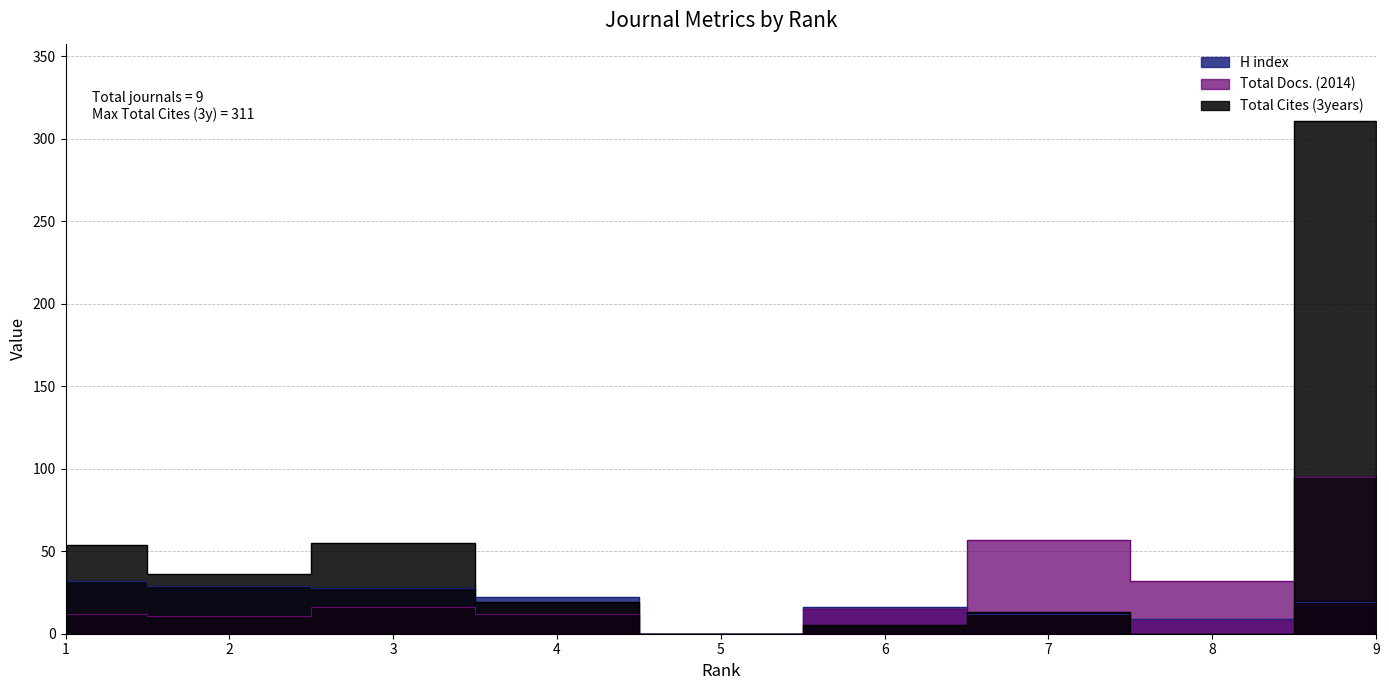

How many interior local valleys does the H index series have?

2